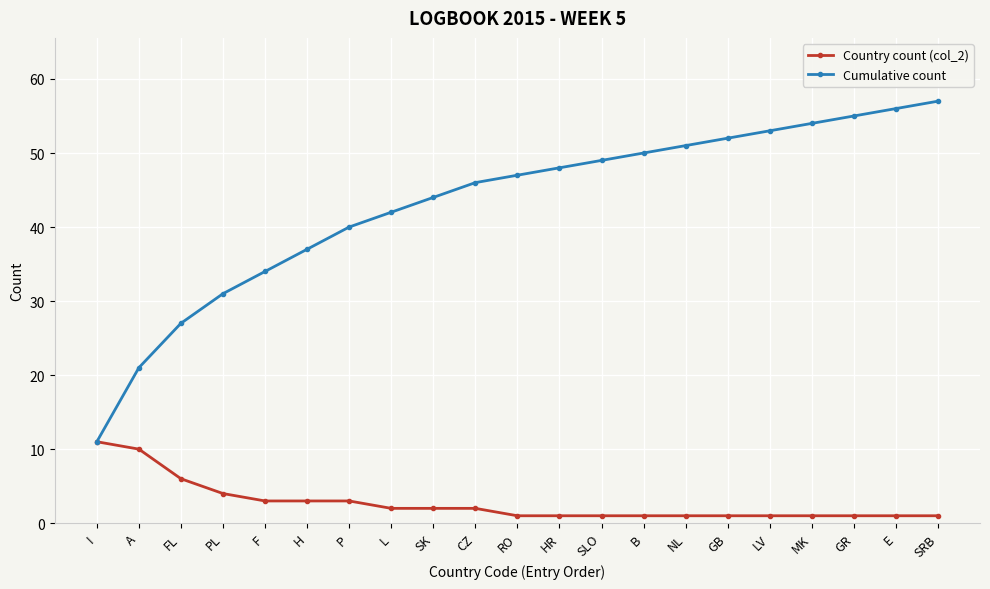

What is the difference between the maximum and minimum values in the Cumulative count series?

46